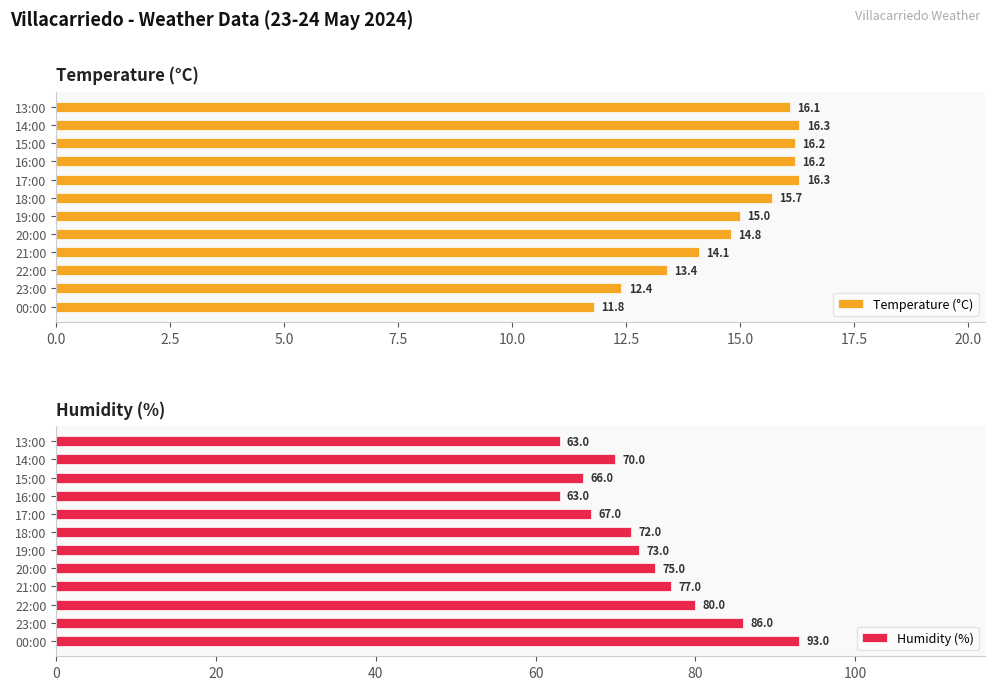

True or false: Humidity (%) has a value of 25.0 at 22:00.

False